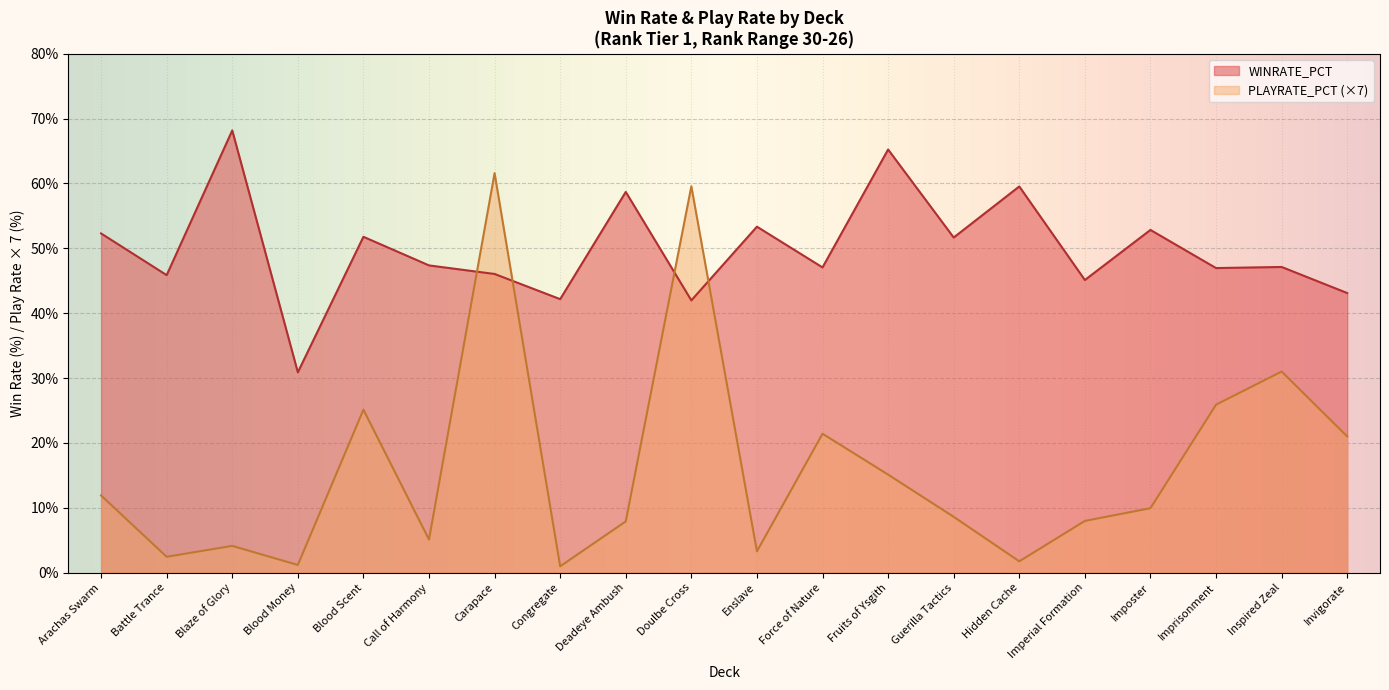

After their last crossing, which series has the higher values: WINRATE_PCT or PLAYRATE_PCT?

WINRATE_PCT